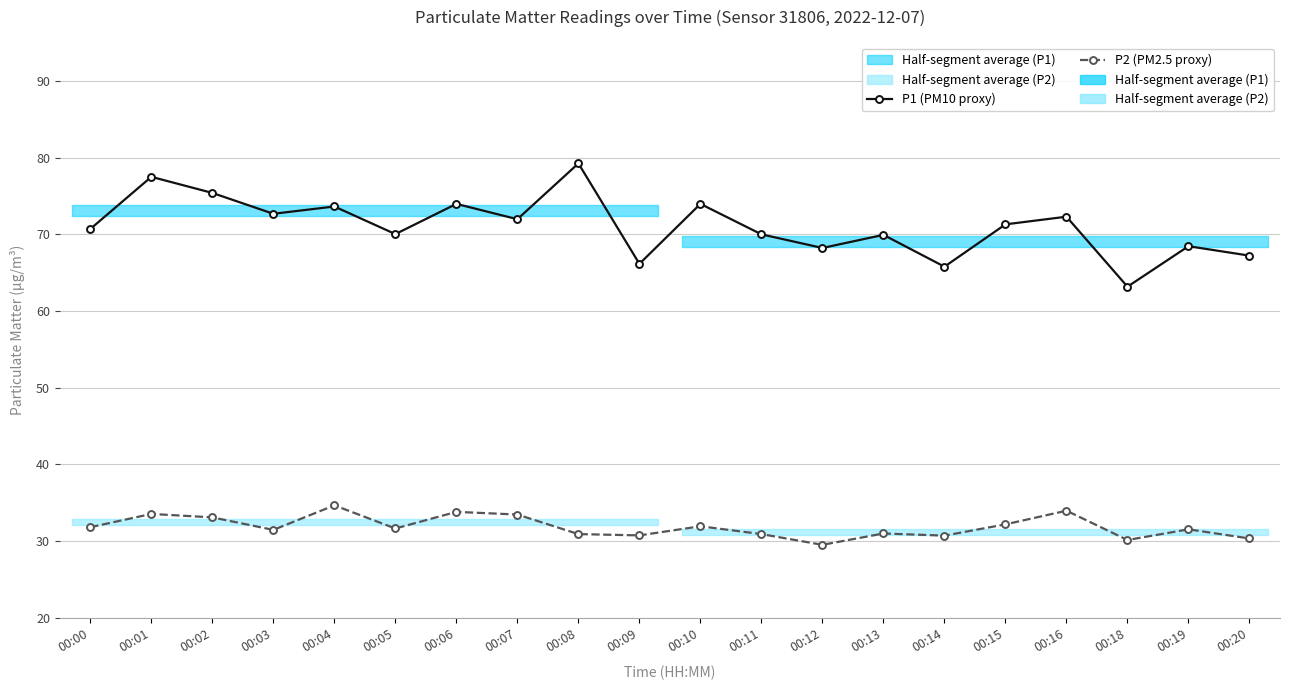

At which category does P2 (PM2.5 proxy) reach its first local valley?

00:03